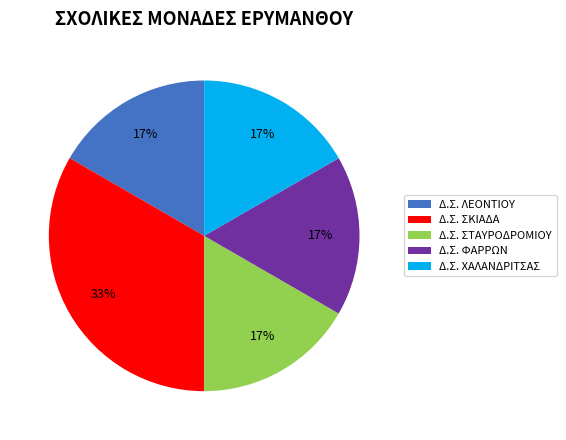

Which category has the biggest portion of the pie?

Δ.Σ. ΣΚΙΑΔΑ